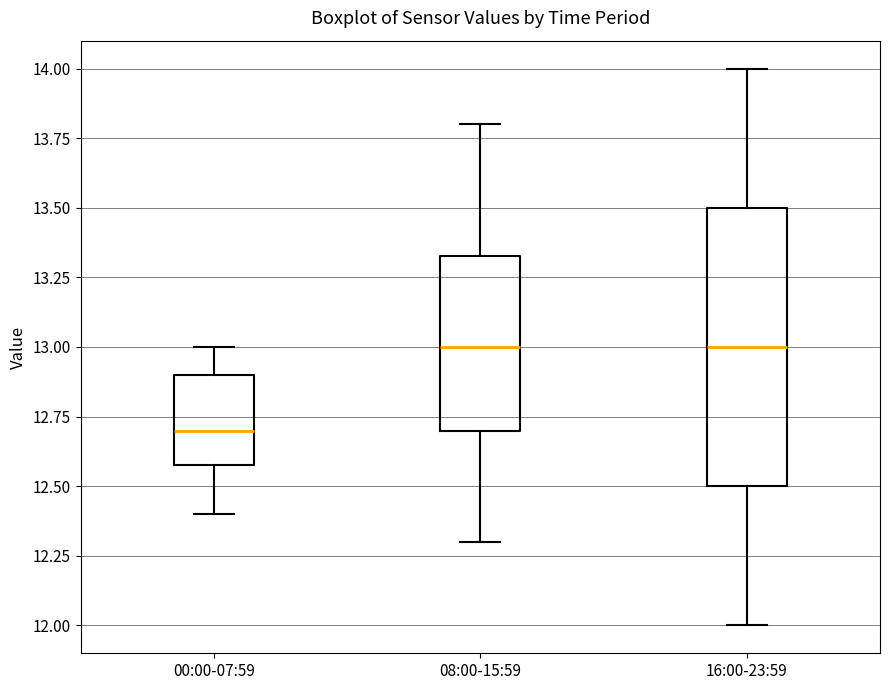

Comparing the boxes themselves (not the whiskers), which one is the tallest?

16:00-23:59